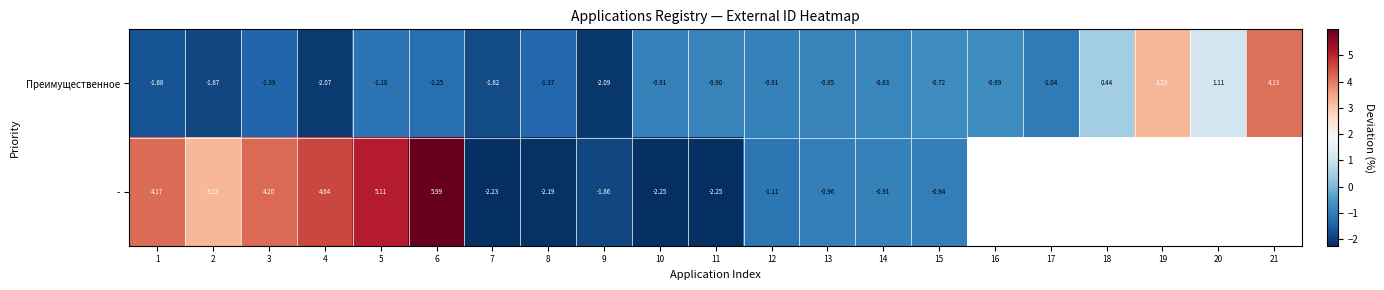

At 4, list the series in order from smallest to largest.

Преимущественное, -